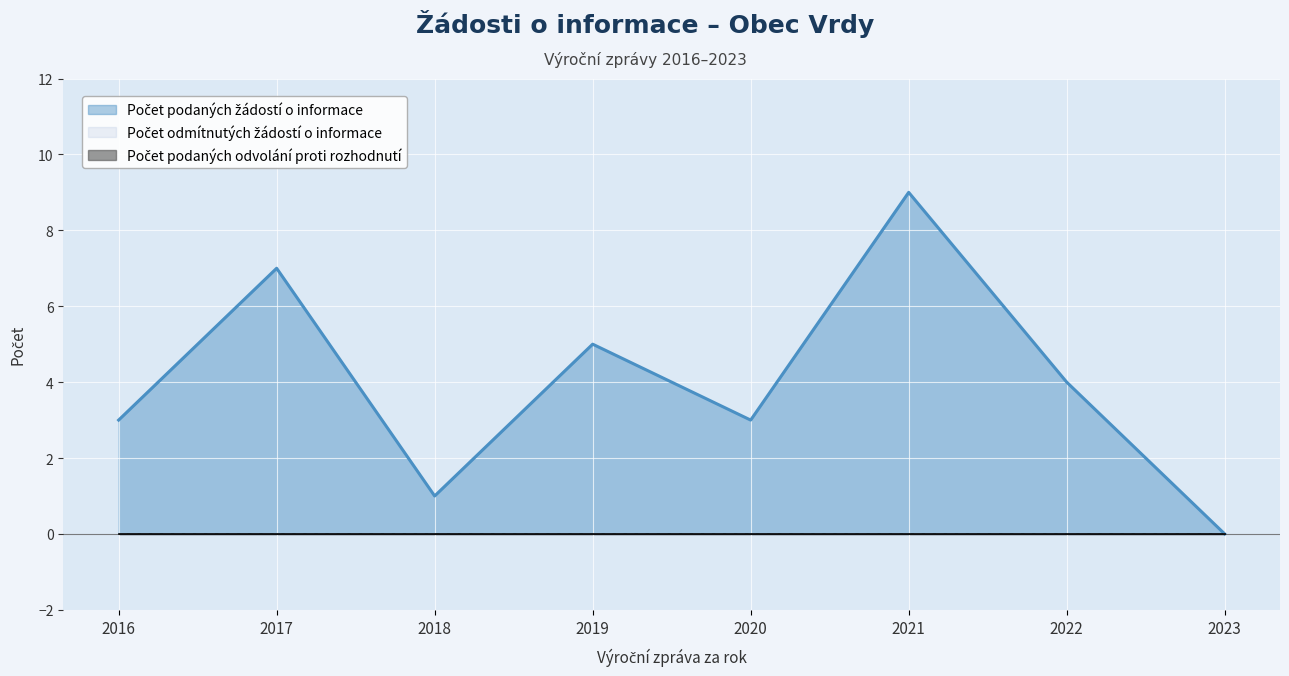

List the labels in order of Počet podaných odvolání proti rozhodnutí value, smallest first.

2016, 2017, 2018, 2019, 2020, 2021, 2022, 2023